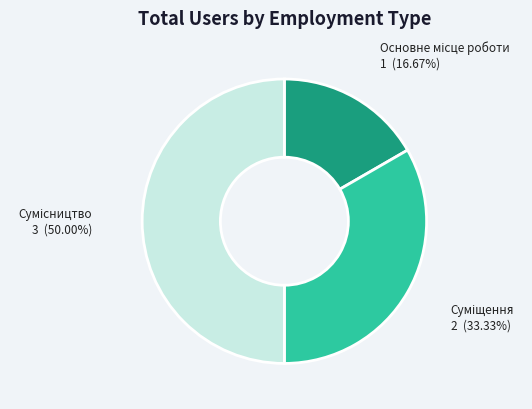

Count the number of slices in the pie.

3